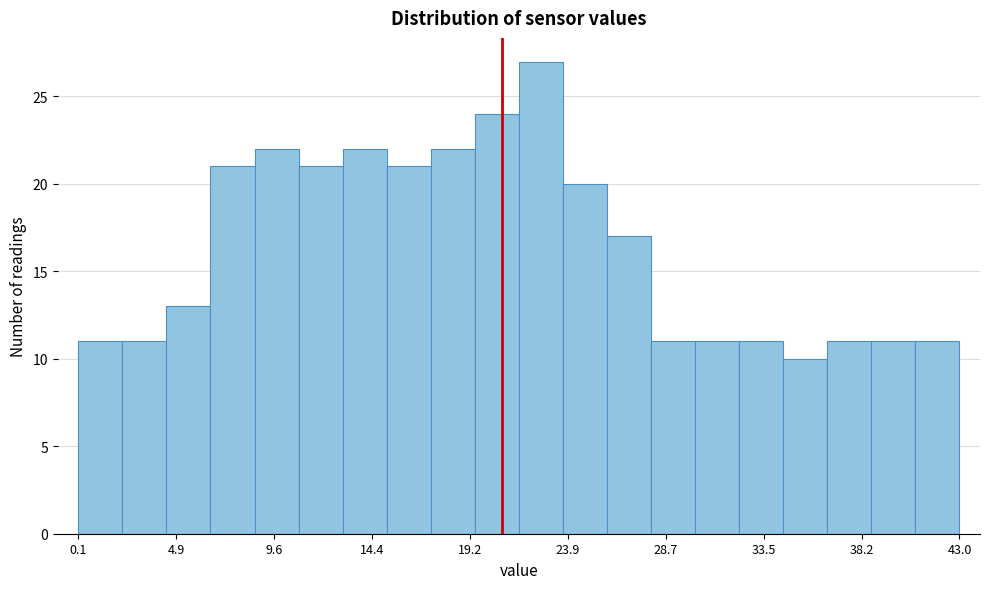

Reading left to right, list every bar in this chart as the range it spans on the x-axis followed by its height. Neither the bar edges nor the heights are printed on the chart, so give them approximately, as read against the axes.

0.0 to 2.0: 11
2.0 to 4.5: 11
4.5 to 6.5: 13
6.5 to 8.5: 21
8.5 to 11.0: 22
11.0 to 13.0: 21
13.0 to 15.0: 22
15.0 to 17.5: 21
17.5 to 19.5: 22
19.5 to 21.5: 24
21.5 to 23.5: 27
23.5 to 26.0: 20
26.0 to 28.0: 17
28.0 to 30.0: 11
30.0 to 32.5: 11
32.5 to 34.5: 11
34.5 to 36.5: 10
36.5 to 38.5: 11
38.5 to 41.0: 11
41.0 to 43.0: 11